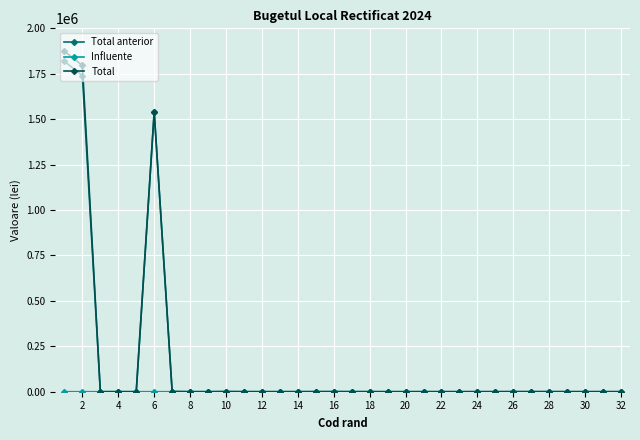

True or false: Total has more than 0 interior local peaks.

True